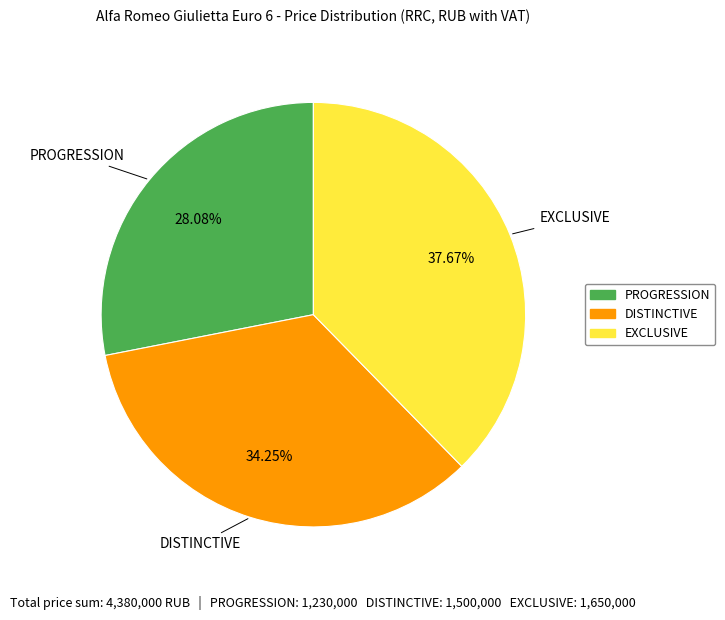

To the nearest percent, what is the difference between the EXCLUSIVE and PROGRESSION slice percentages?

10%